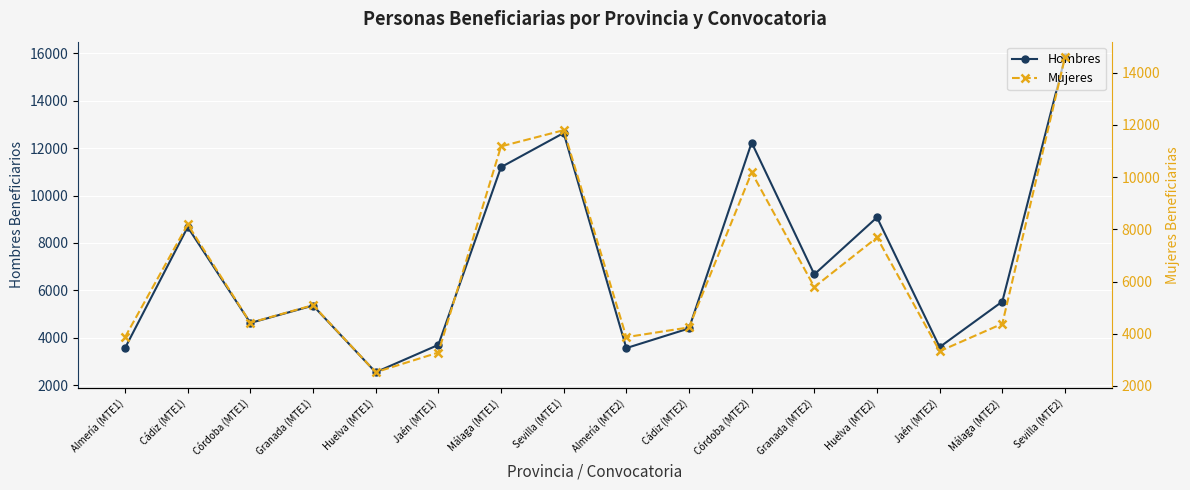

True or false: Hombres and Mujeres cross at least once.

True